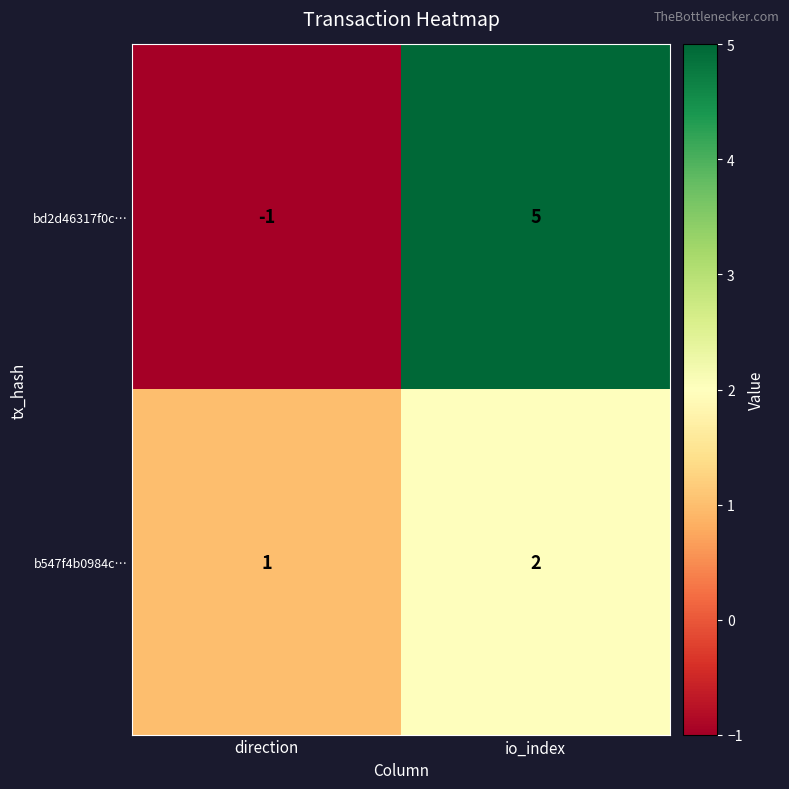

List the series in order of their overall mean, lowest first.

b547f4b0984c…, bd2d46317f0c…